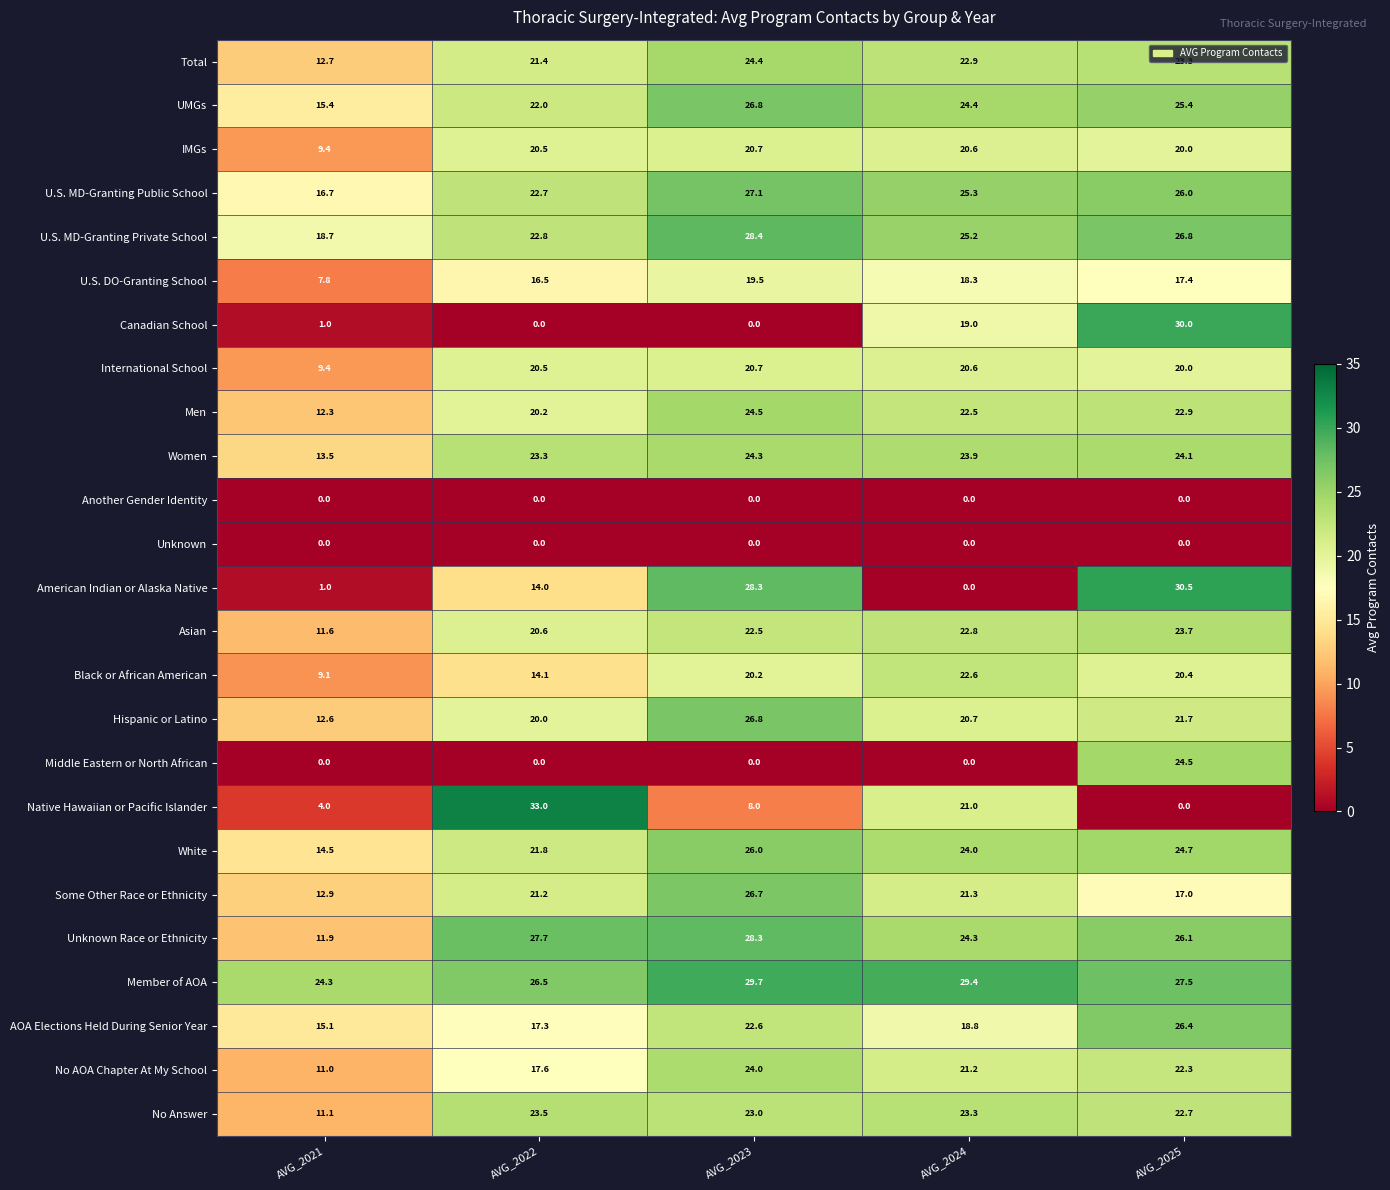

The value of No AOA Chapter At My School at AVG_2023 is 41.9. True or false?

False